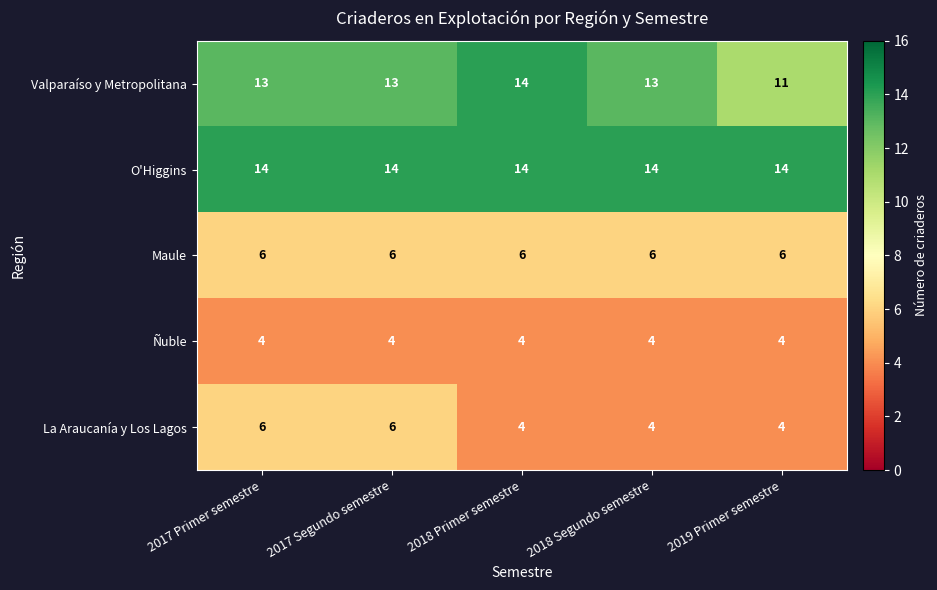

What is the smallest value displayed?

4